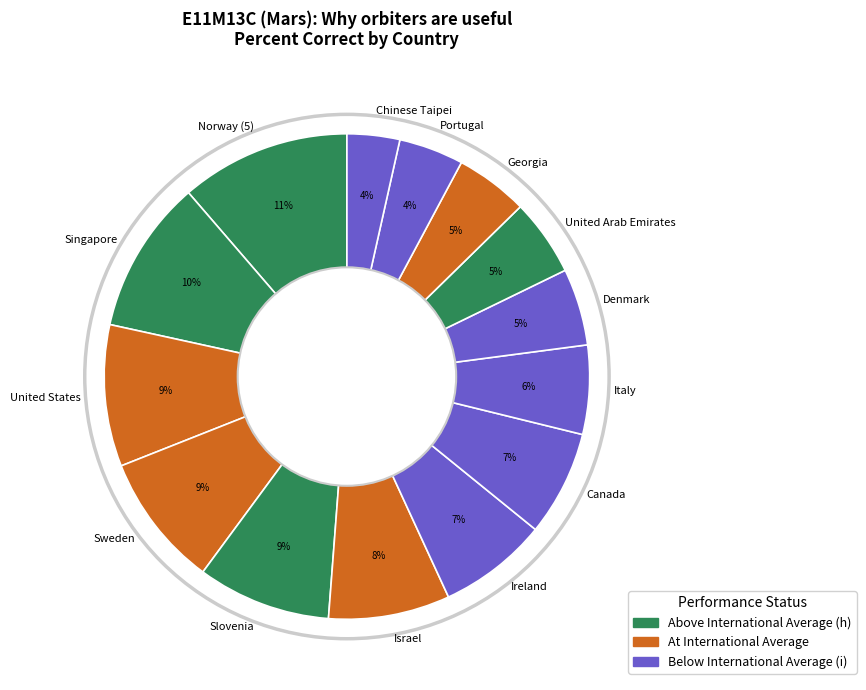

To the nearest percent, what portion does Israel represent?

8%